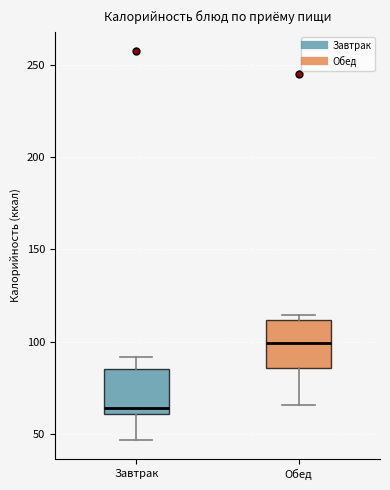

Reading left to right, transcribe this box plot: for each box, give where its median line is, the range the box spans, and where its two whiskers end, as read against the y-axis. The values are not printed on the chart, so give them approximately, as read against the axis.

Завтрак: median 65, box 60 to 85, whiskers 45 to 90
Обед: median 100, box 85 to 110, whiskers 65 to 115